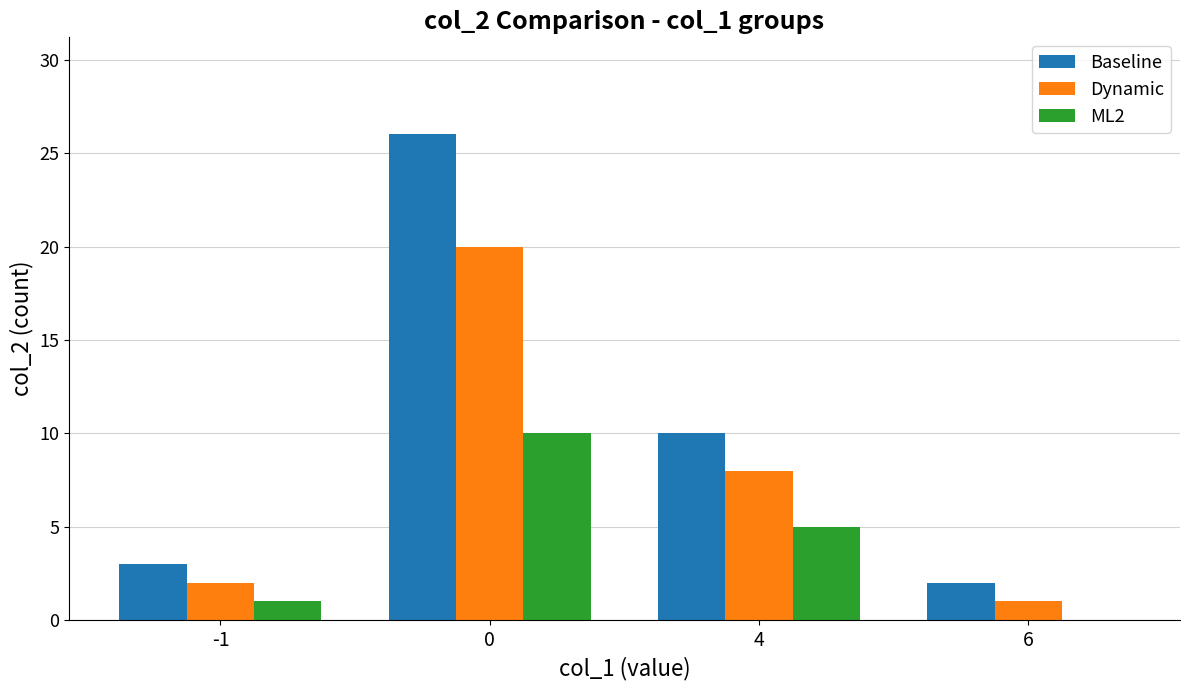

Reading left to right, list all the values displayed in this chart.

Baseline: 3	26	10	2
Dynamic: 2	20	8	1
ML2: 1	10	5	0